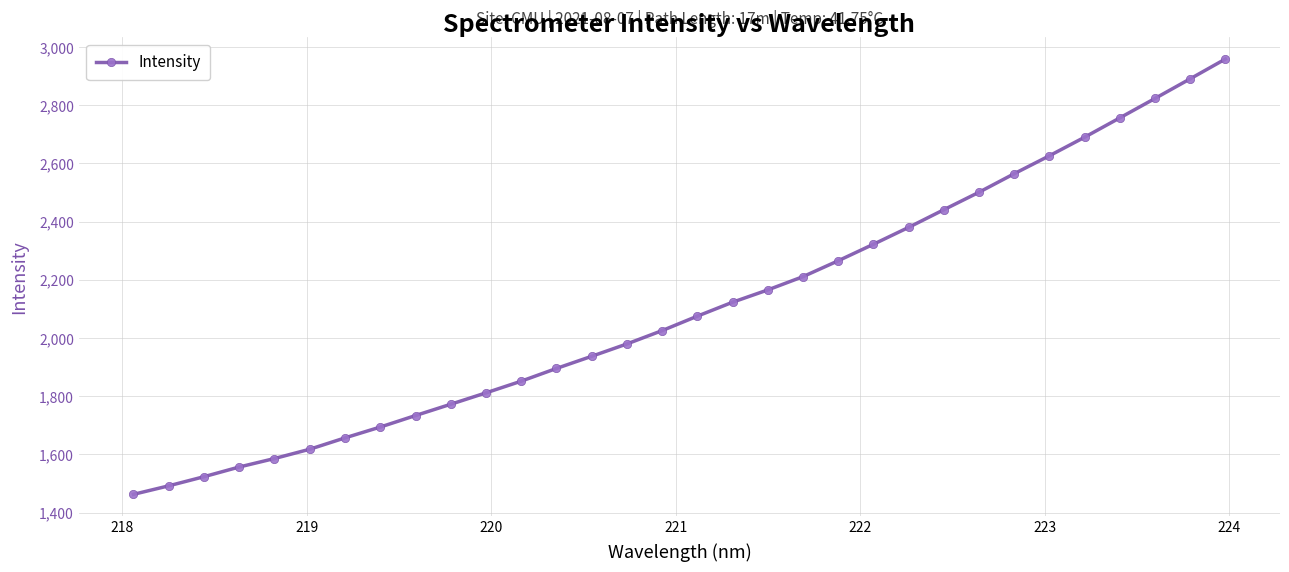

What is the smallest value displayed?

1462.8